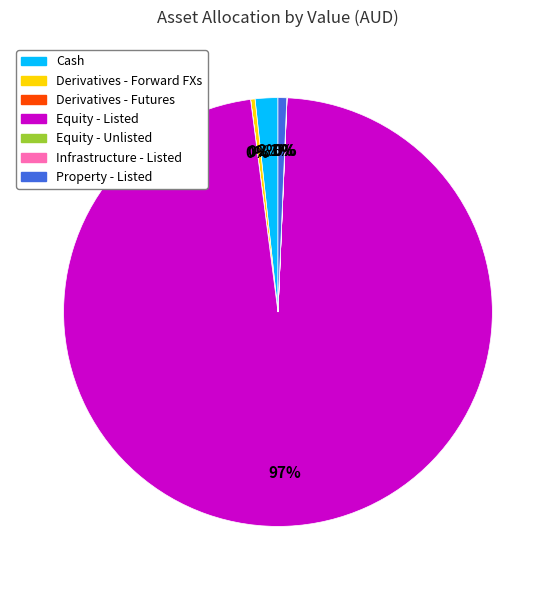

To the nearest percent, what is the average slice percentage?

14%